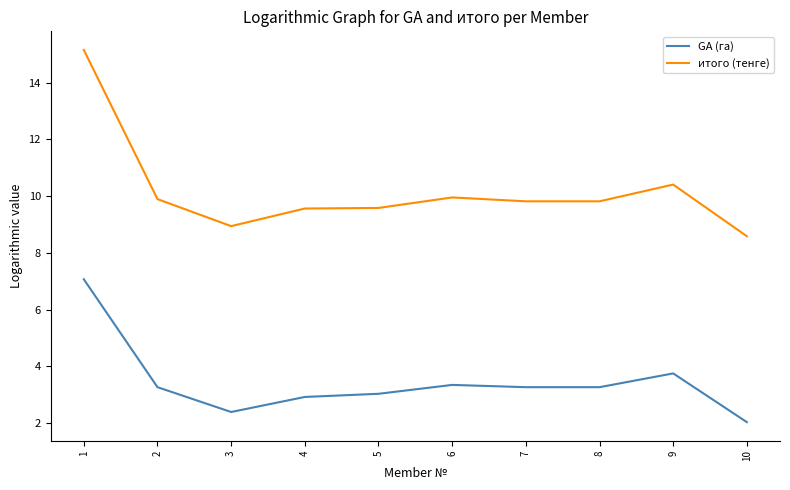

What is the sum of all GA (га) values?

34.3